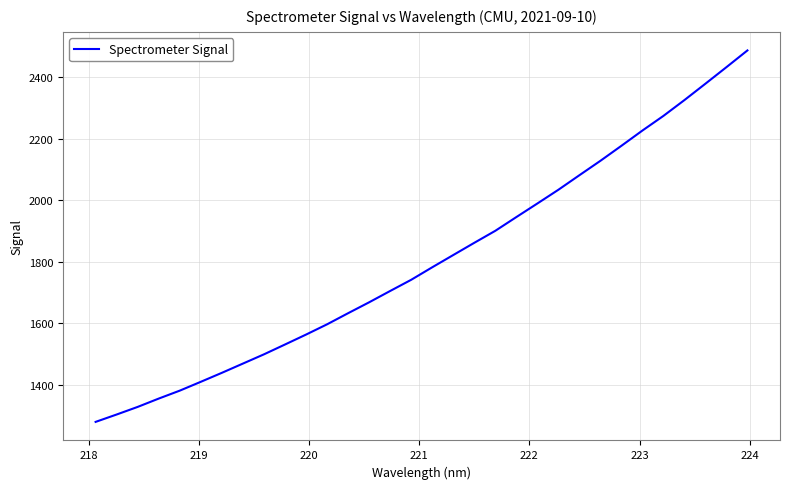

How many lines are shown in the chart?

1